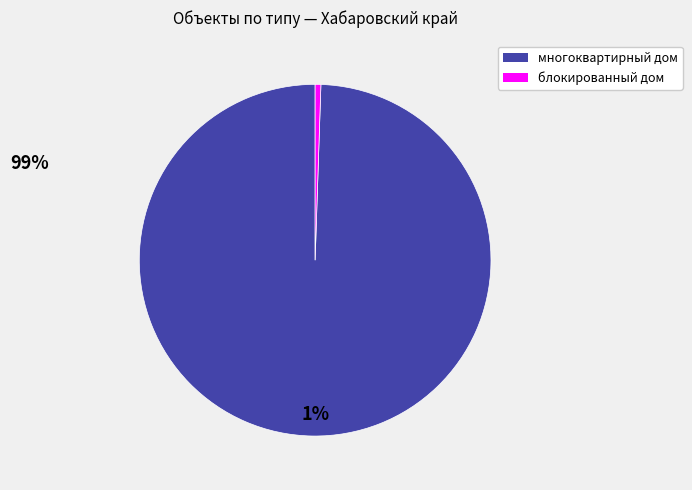

Is it true that блокированный дом is 7% of the pie?

False